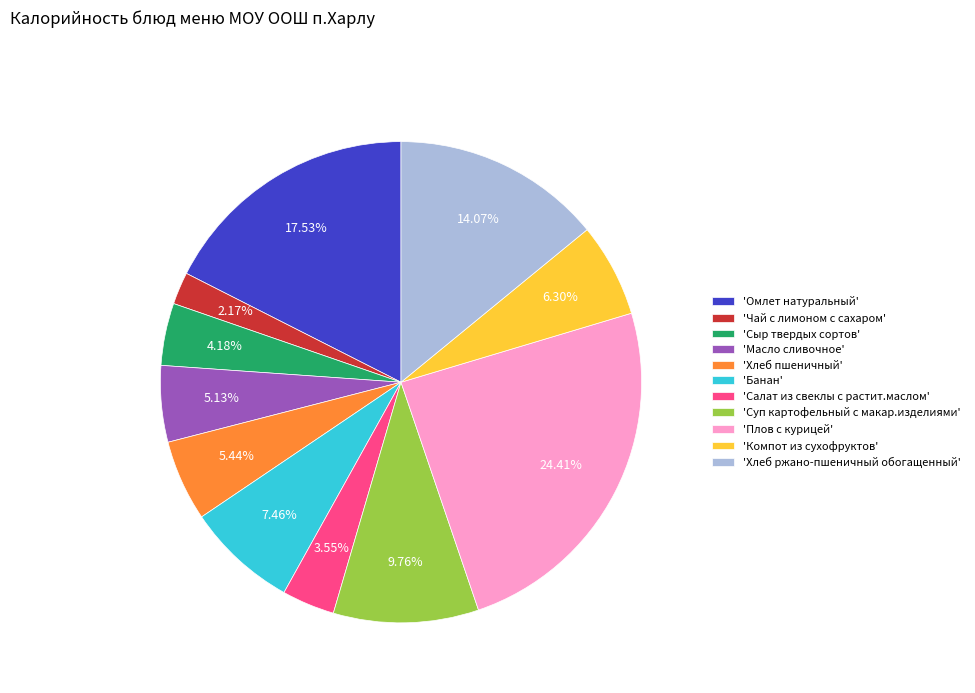

To the nearest percent, what is the average slice percentage?

9%